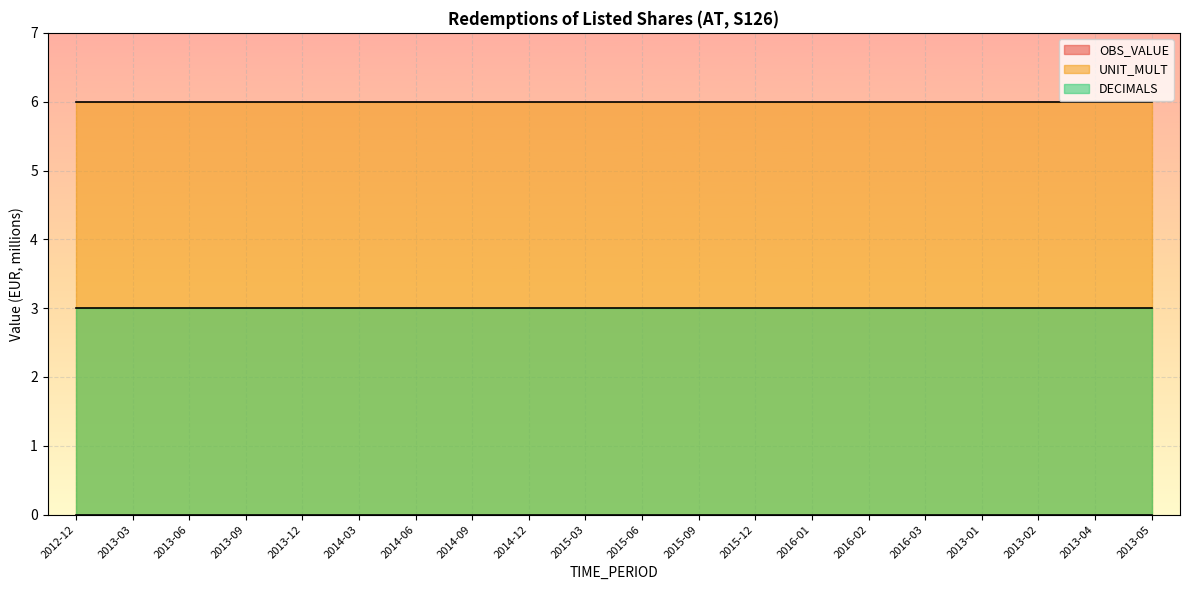

Rank the categories by DECIMALS value from highest to lowest.

2012-12, 2013-03, 2013-06, 2013-09, 2013-12, 2014-03, 2014-06, 2014-09, 2014-12, 2015-03, 2015-06, 2015-09, 2015-12, 2016-01, 2016-02, 2016-03, 2013-01, 2013-02, 2013-04, 2013-05